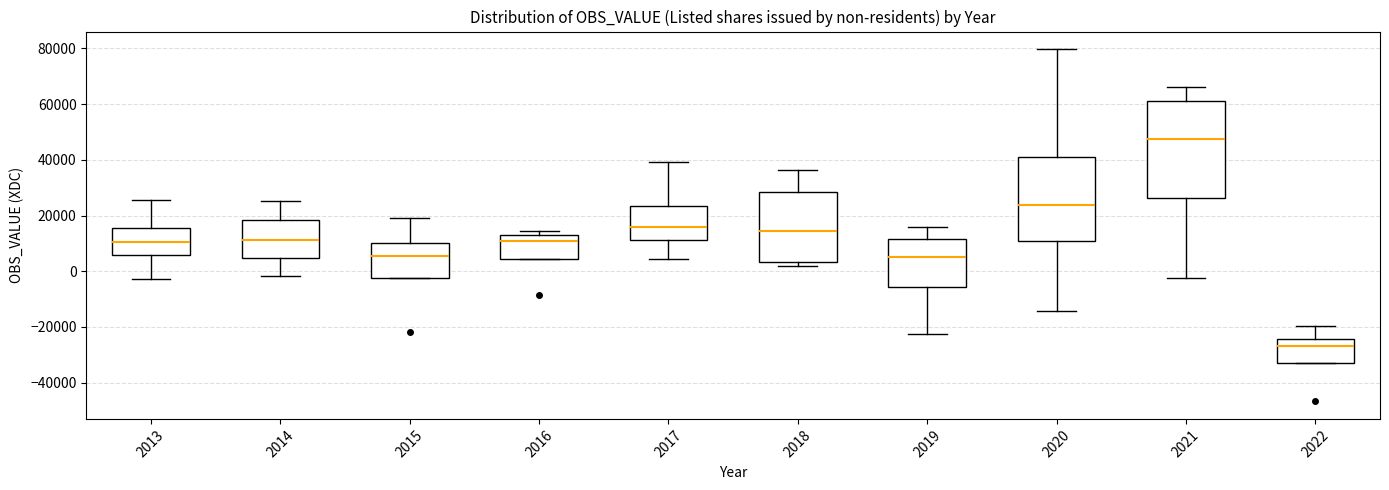

Reading left to right, read every box against the y-axis: the position of its median line, the range the box covers, and the ends of its whiskers. The values are not printed on the chart, so give them approximately, as read against the axis.

2013: median 10000, box 6000 to 16000, whiskers -2000 to 26000
2014: median 12000, box 4000 to 18000, whiskers -2000 to 26000
2015: median 6000, box -2000 to 10000, whiskers -2000 to 20000
2016: median 10000, box 4000 to 12000, whiskers 4000 to 14000
2017: median 16000, box 12000 to 24000, whiskers 4000 to 40000
2018: median 14000, box 4000 to 28000, whiskers 2000 to 36000
2019: median 6000, box -6000 to 12000, whiskers -22000 to 16000
2020: median 24000, box 10000 to 42000, whiskers -14000 to 80000
2021: median 48000, box 26000 to 62000, whiskers -2000 to 66000
2022: median -26000, box -32000 to -24000, whiskers -32000 to -20000